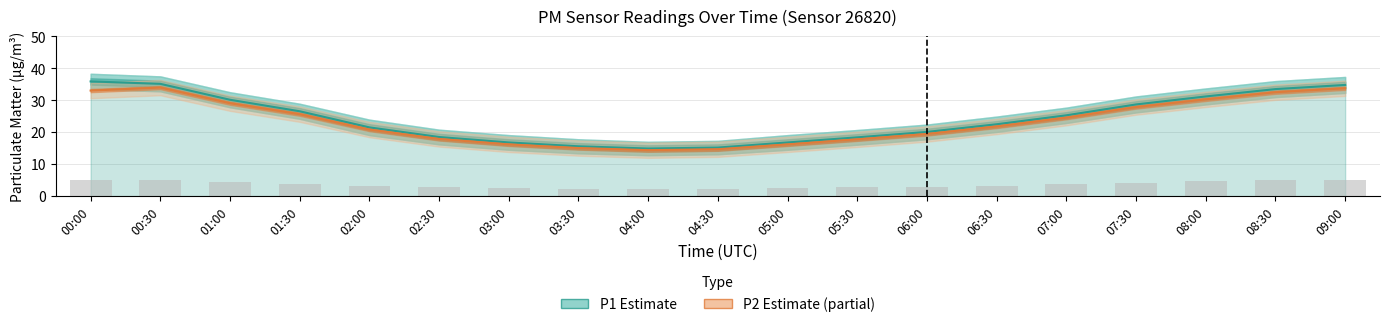

Which series changed the most between 06:00 and 07:00?

P1 (Estimate)